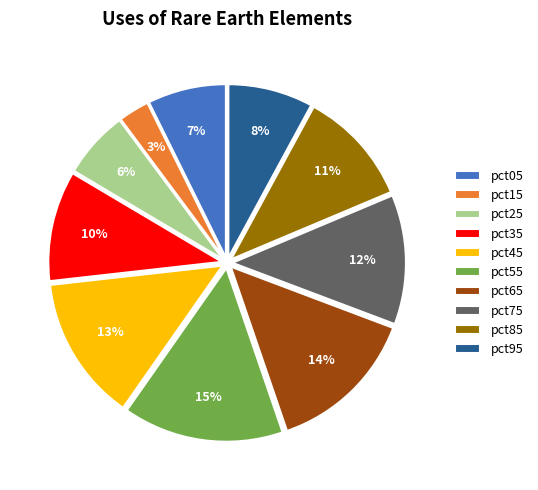

How many slices are in this pie chart?

10